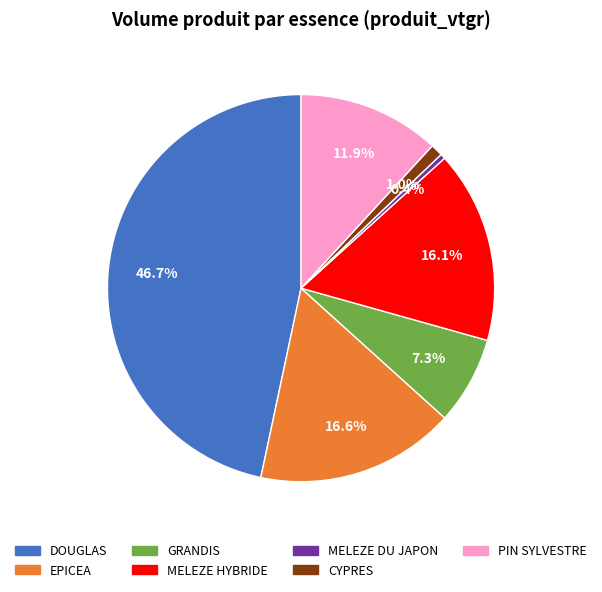

Which slice is the smallest?

MELEZE DU JAPON